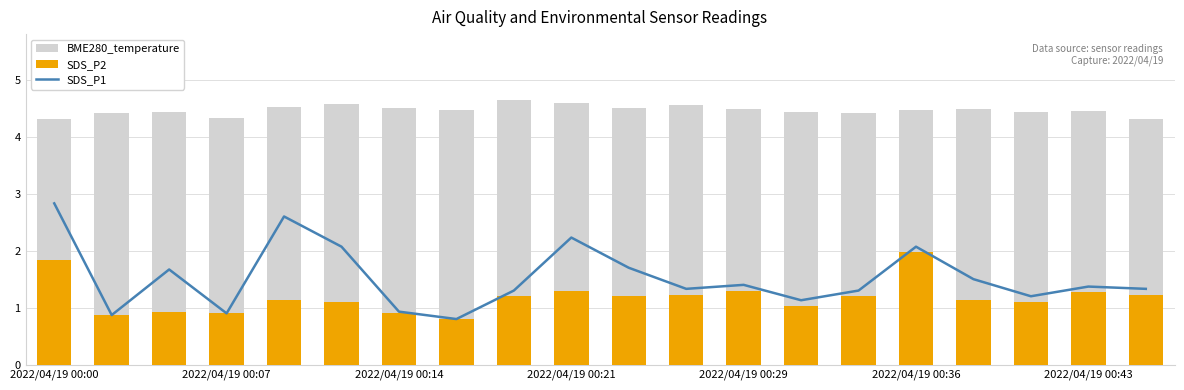

At which category is the sum across all series the highest?

2022/04/19 00:00